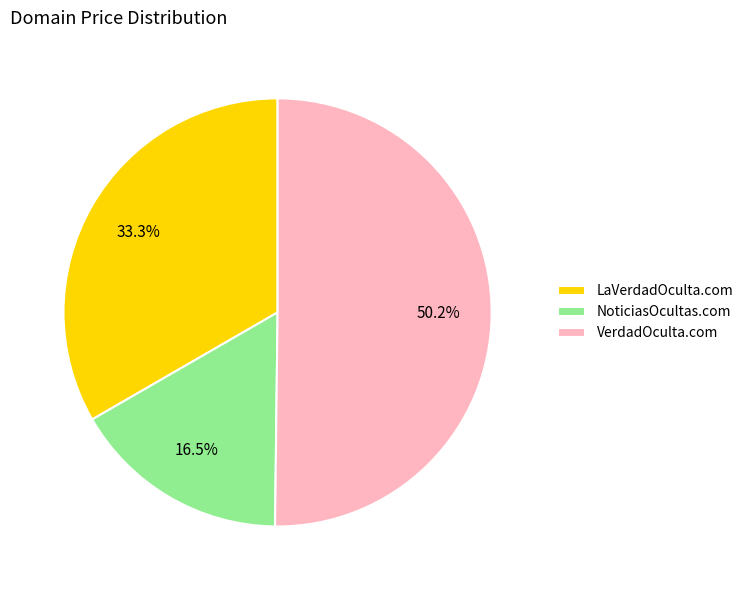

Which has a higher value, LaVerdadOculta.com or VerdadOculta.com?

VerdadOculta.com